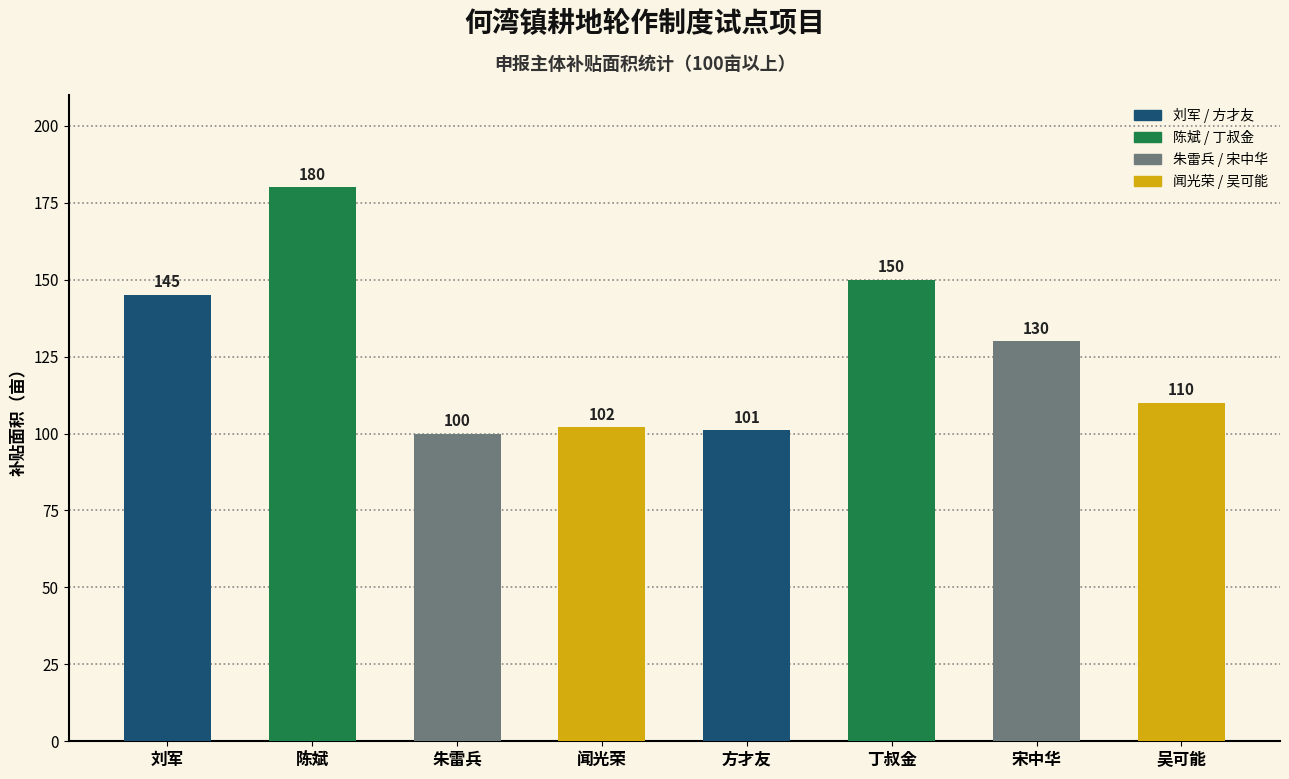

Reading left to right, list all the values displayed in this chart.

刘军=145	陈斌=180	朱雷兵=100	闻光荣=102	方才友=101	丁叔金=150	宋中华=130	吴可能=110